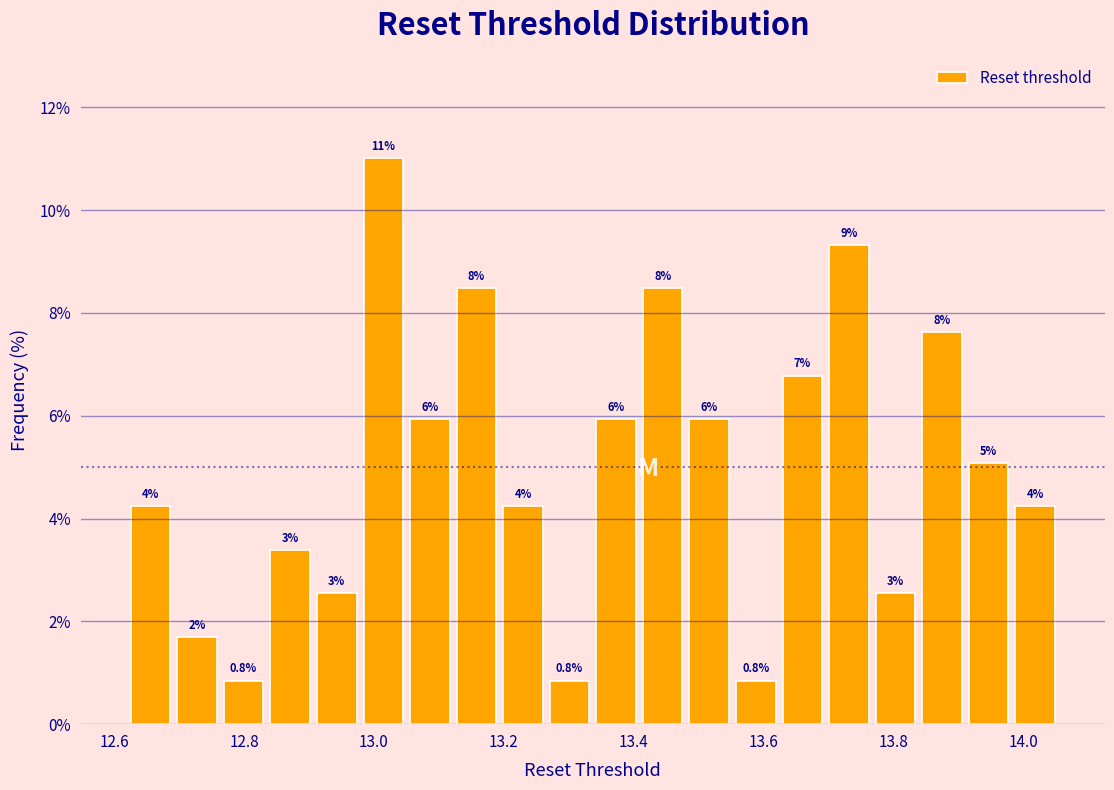

Read against the x-axis, roughly where is the centre of the tallest bar?

13.02